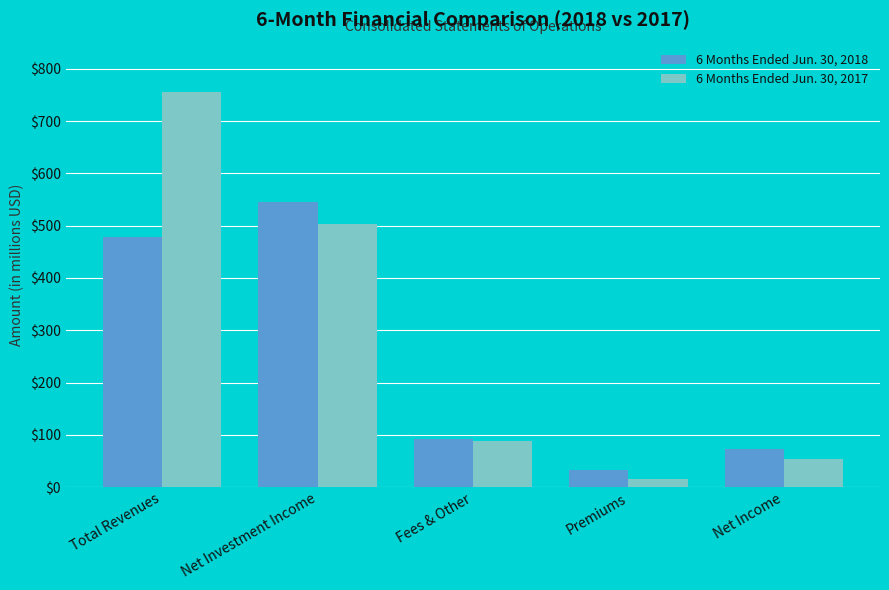

What is the approximate value of 6 Months Ended Jun. 30, 2017 at Net Income?

54